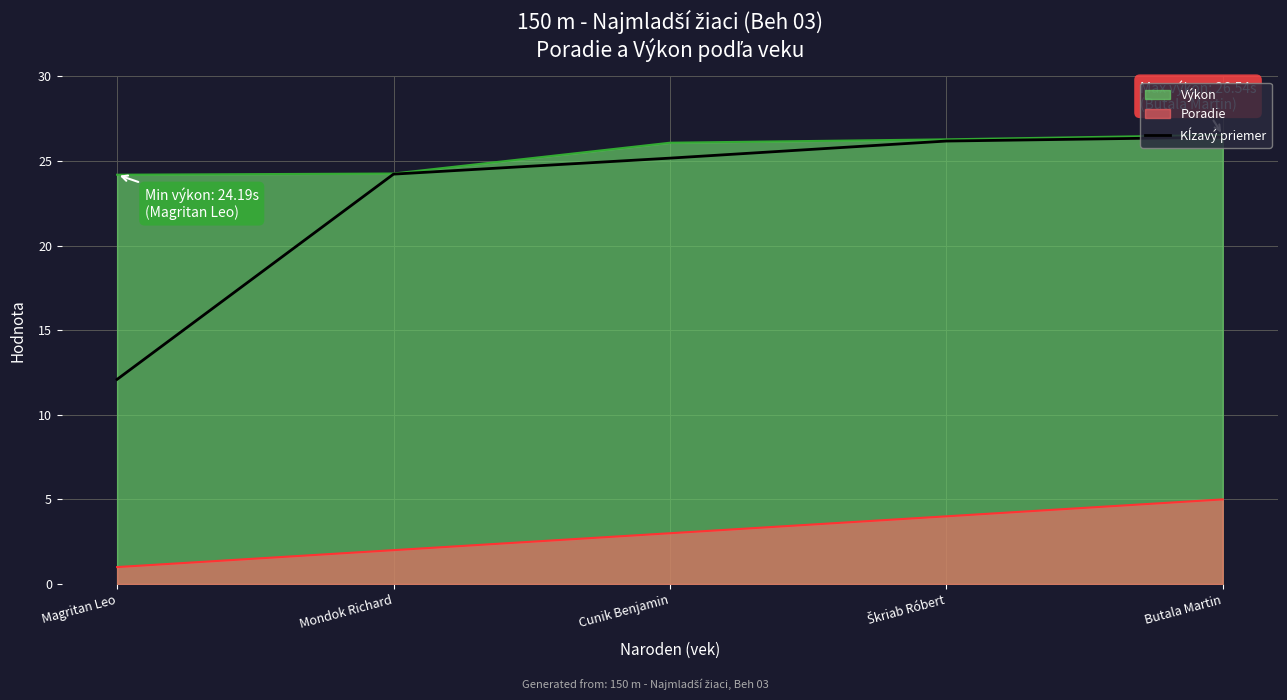

Count the number of categories in the chart.

5